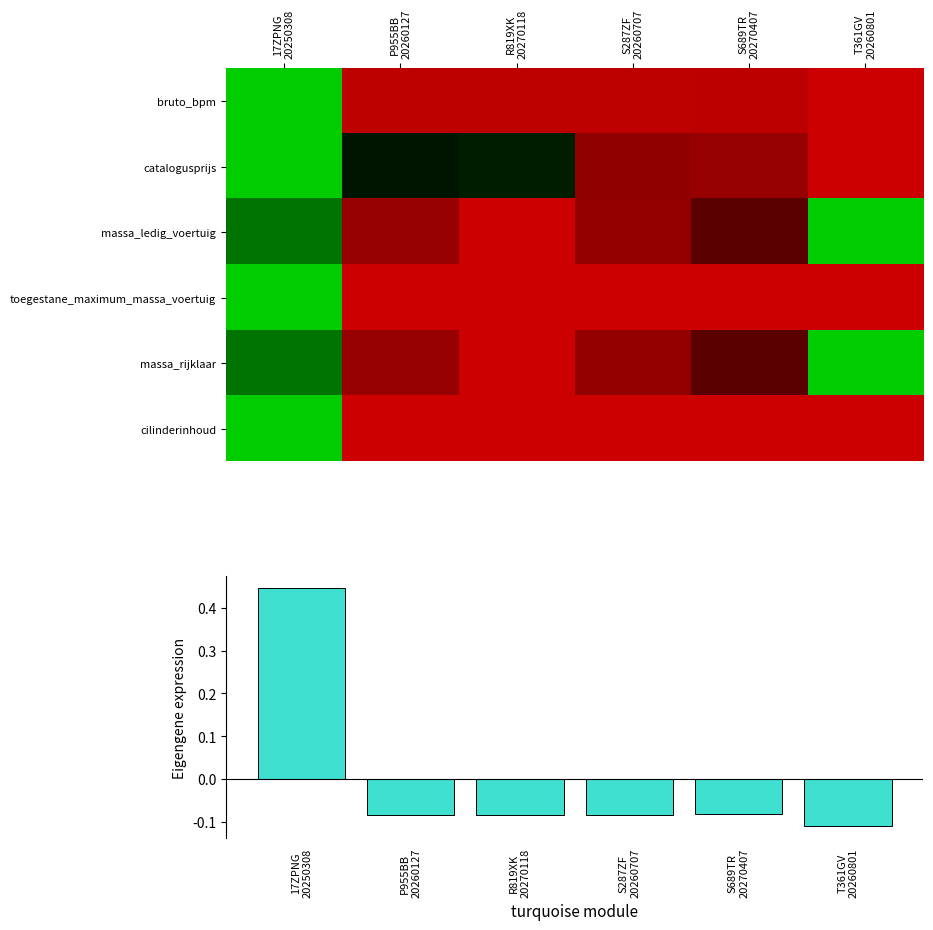

Where is toegestane_maximum_massa_voertuig nearest to the value 0?

17ZPNG 20250308